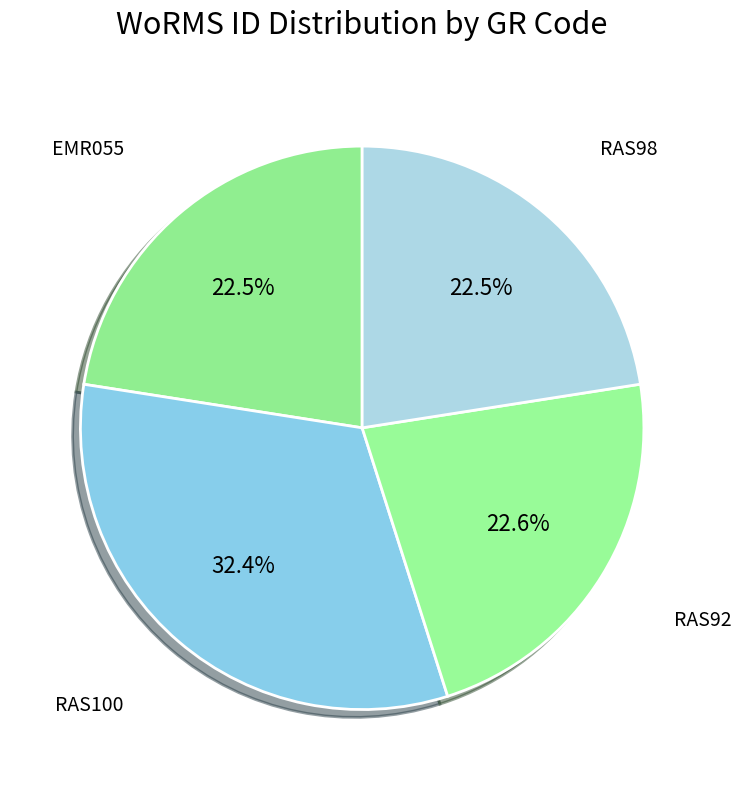

How many segments does this pie chart have?

4